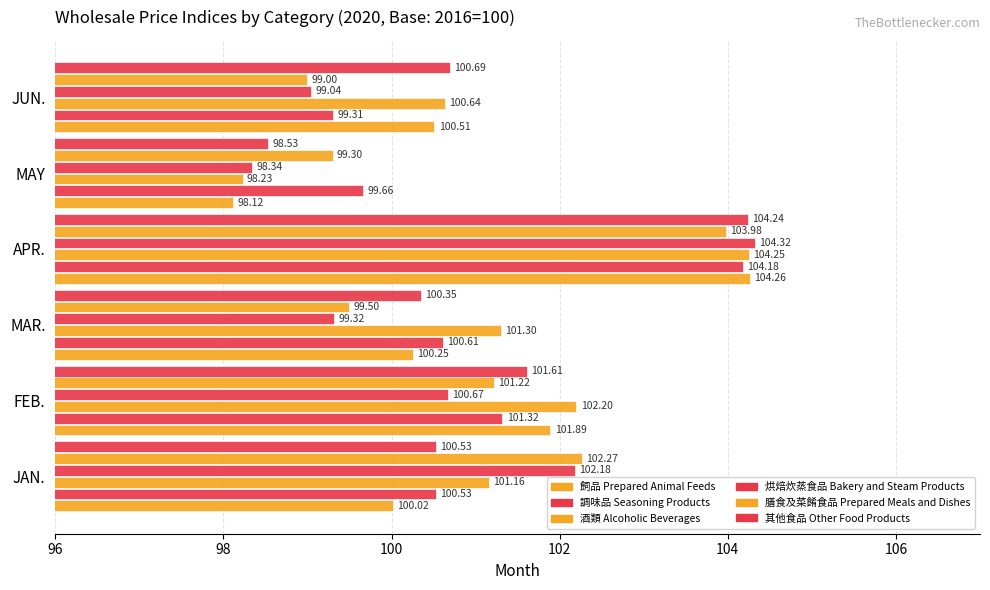

How many data points in 飼品 Prepared Animal Feeds are less than 100?

1